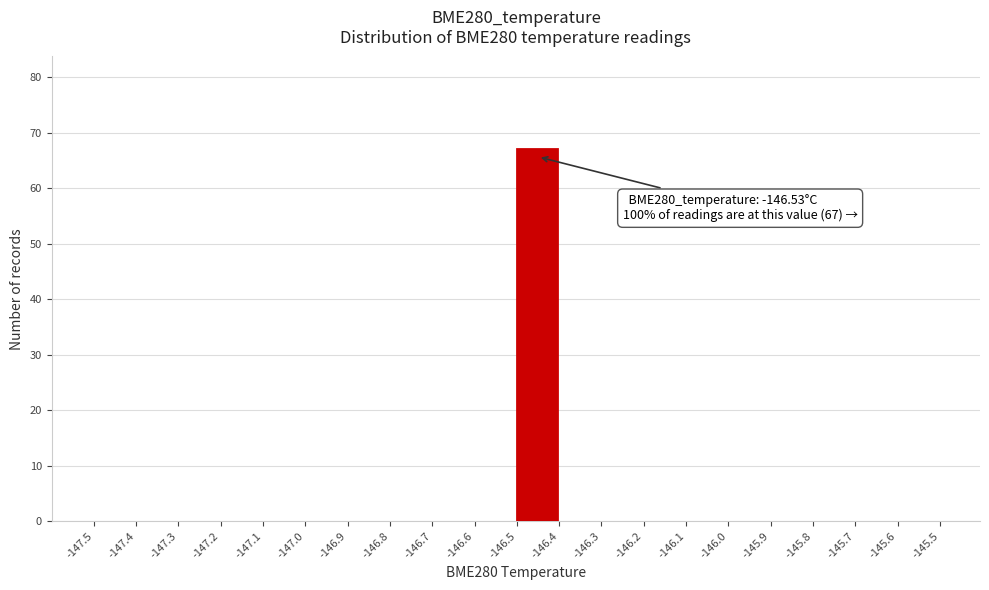

Reading left to right, transcribe all the data shown in this chart.

-147.5=0	-147.4=0	-147.3=0	-147.2=0	-147.1=0	-147.0=0	-146.9=0	-146.8=0	-146.7=0	-146.6=0	-146.5=67	-146.4=0	-146.3=0	-146.2=0	-146.1=0	-146.0=0	-145.9=0	-145.8=0	-145.7=0	-145.6=0